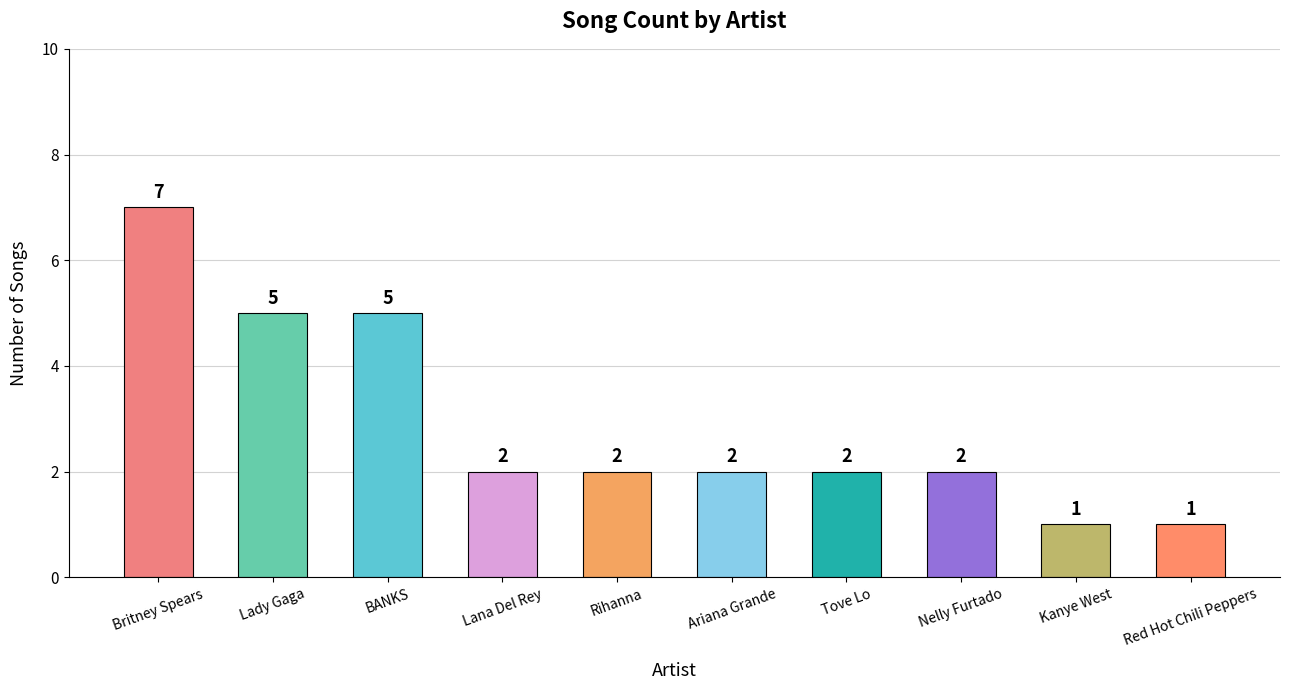

Which has a higher value, BANKS or Tove Lo?

BANKS